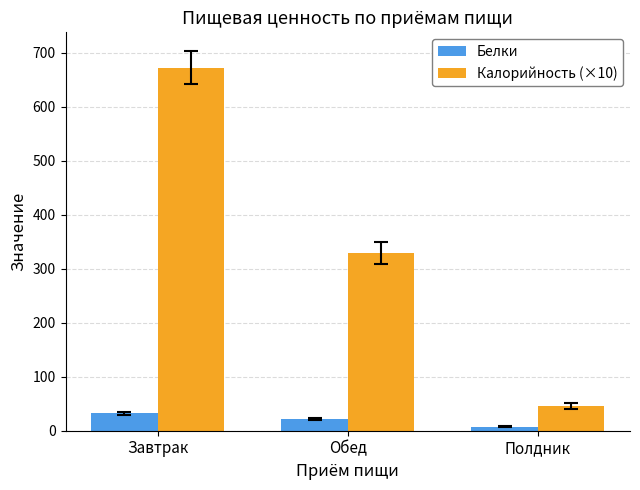

Are the bars horizontal?

No